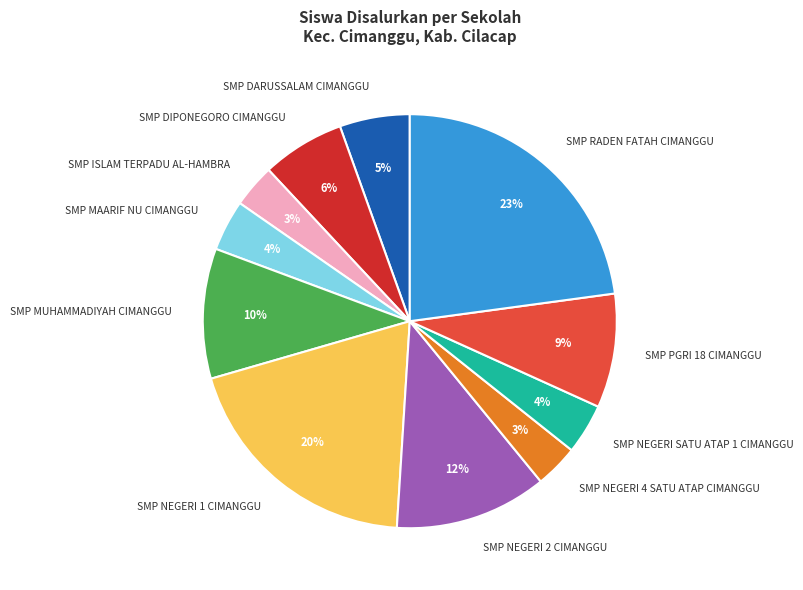

To the nearest percent, what percentage of the pie is SMP MUHAMMADIYAH CIMANGGU?

10%